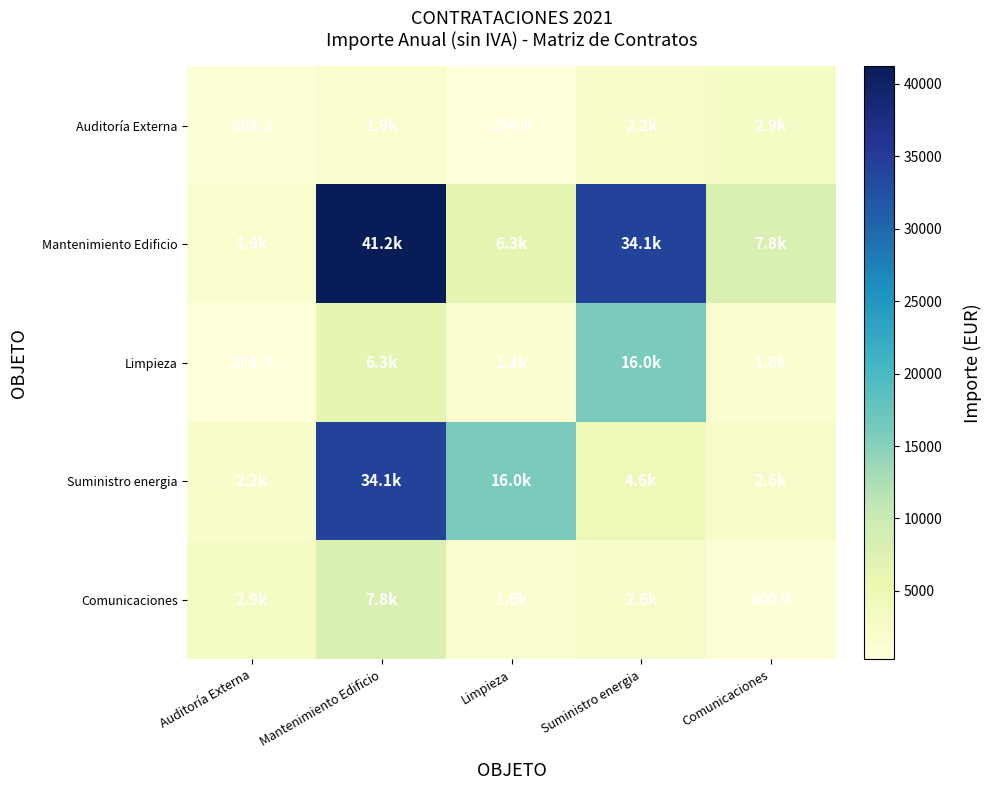

Read the Suministro energia value at Mantenimiento Edificio.

34058.1